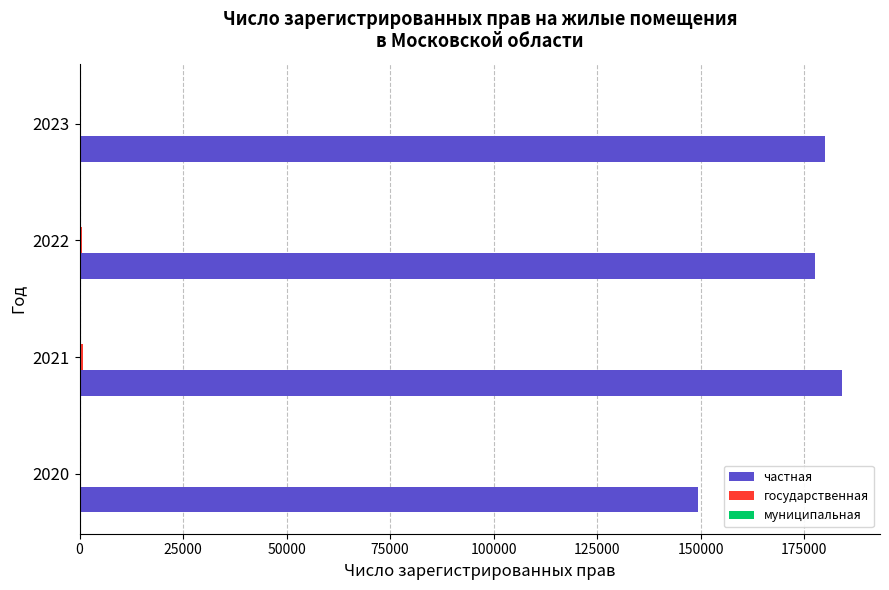

Which series has the largest total across all categories?

частная